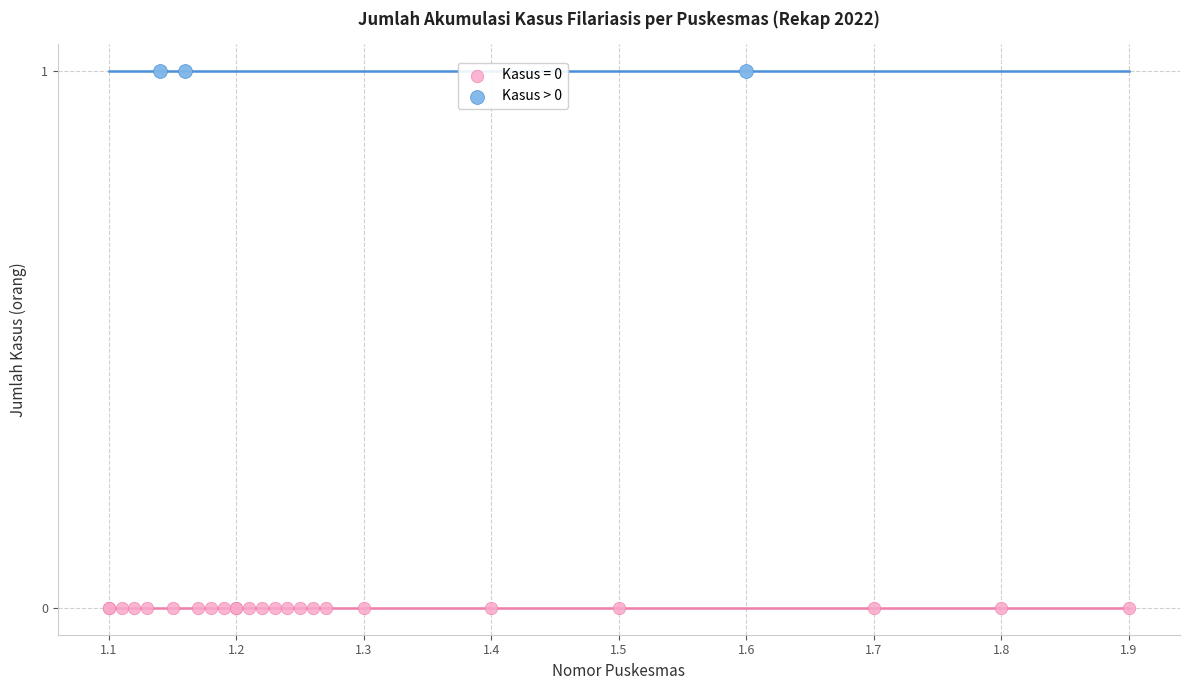

Which series contains the highest Y value?

Kasus > 0